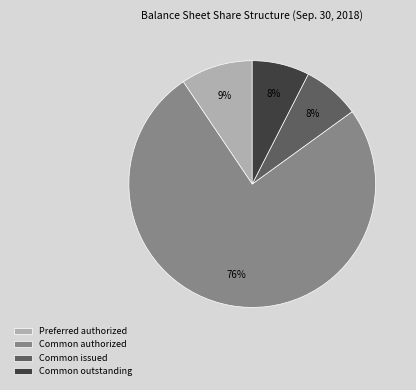

What percentage is the Preferred authorized slice, to the nearest percent?

9%